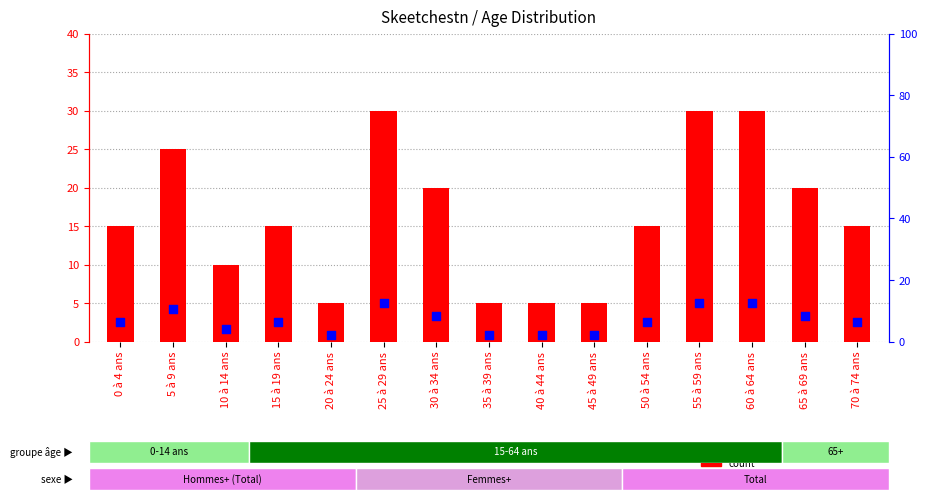

Which series contains the highest Y value?

count